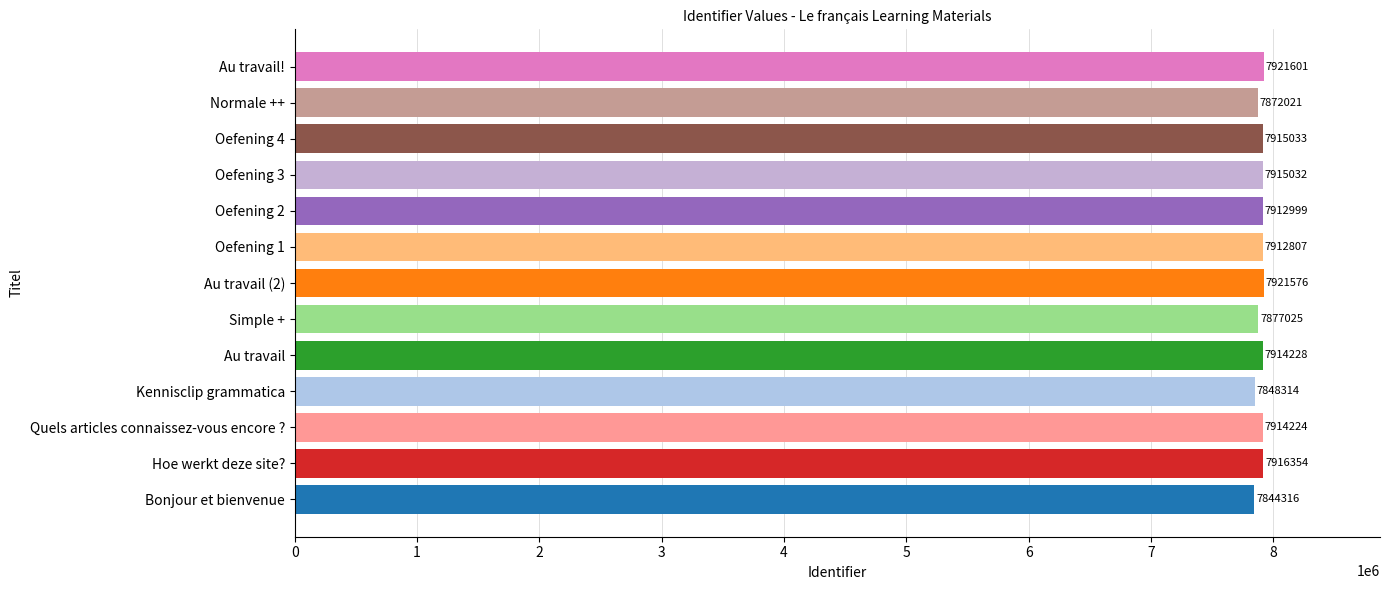

At which label is the value closest to 7882958?

Simple +